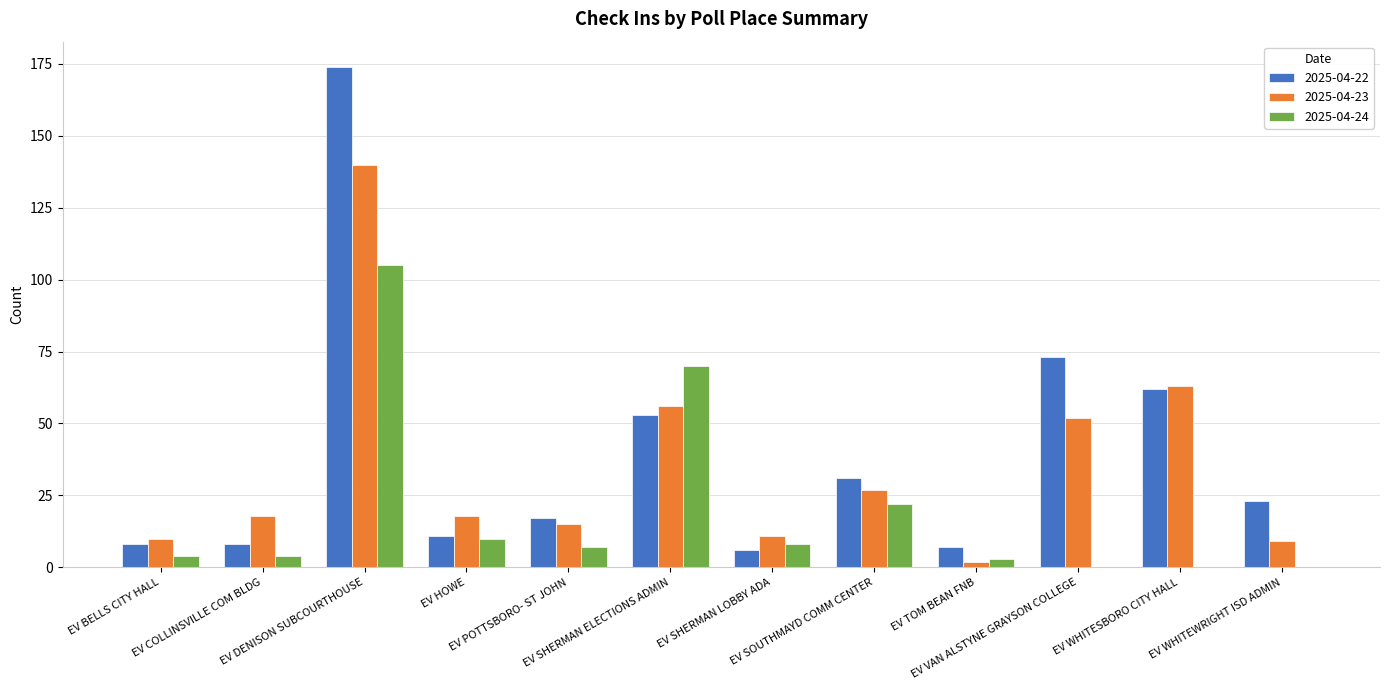

What is the difference between the 2025-04-24 values at EV DENISON SUBCOURTHOUSE and EV WHITEWRIGHT ISD ADMIN?

105